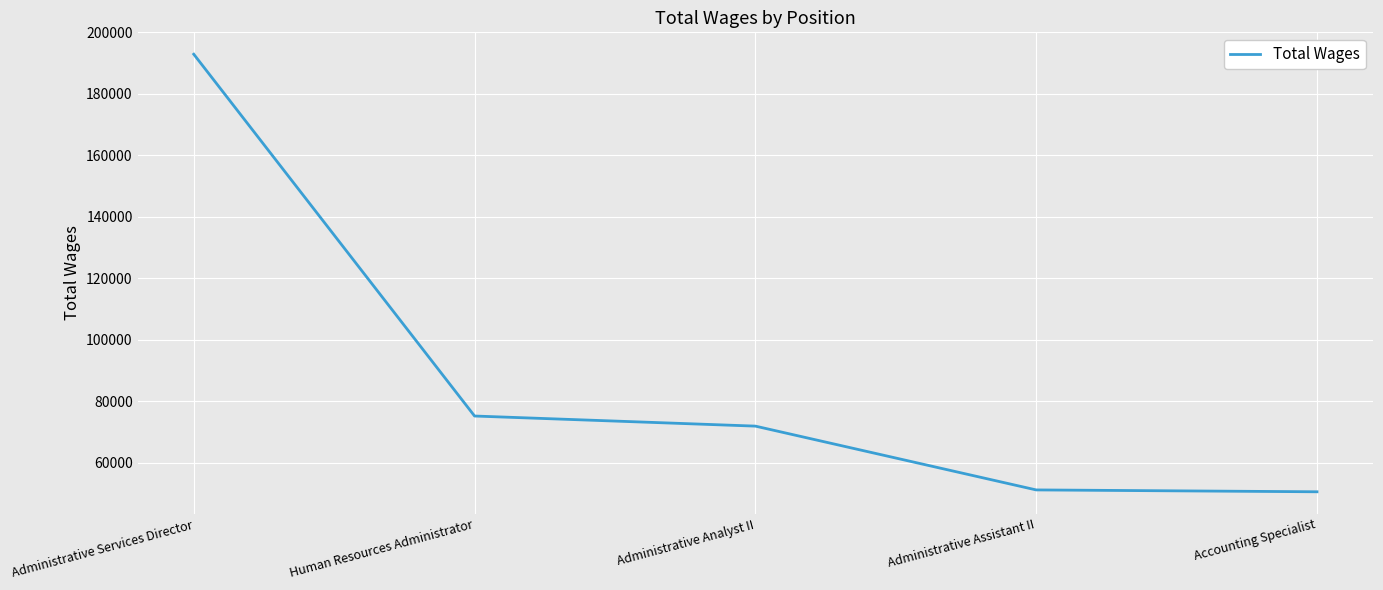

What is the smallest value displayed?

50589